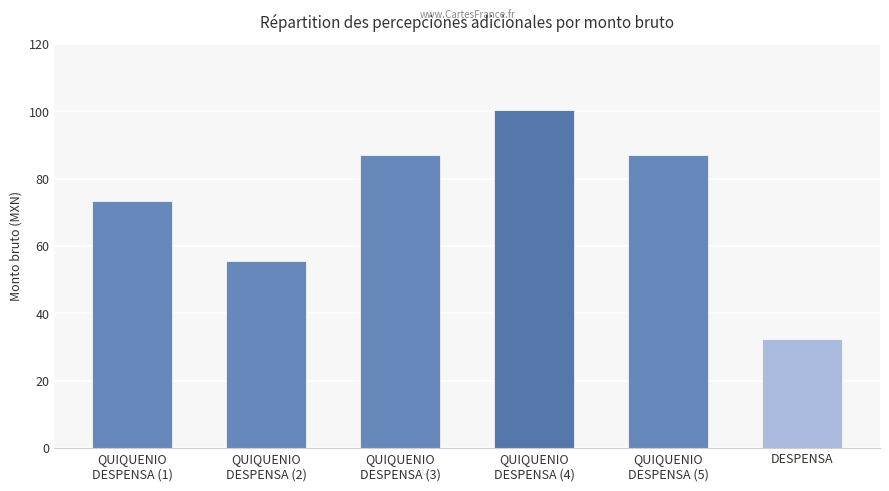

Reading left to right, extract all data points from this chart.

73.5	55.5	87.0	100.5	87.0	32.5